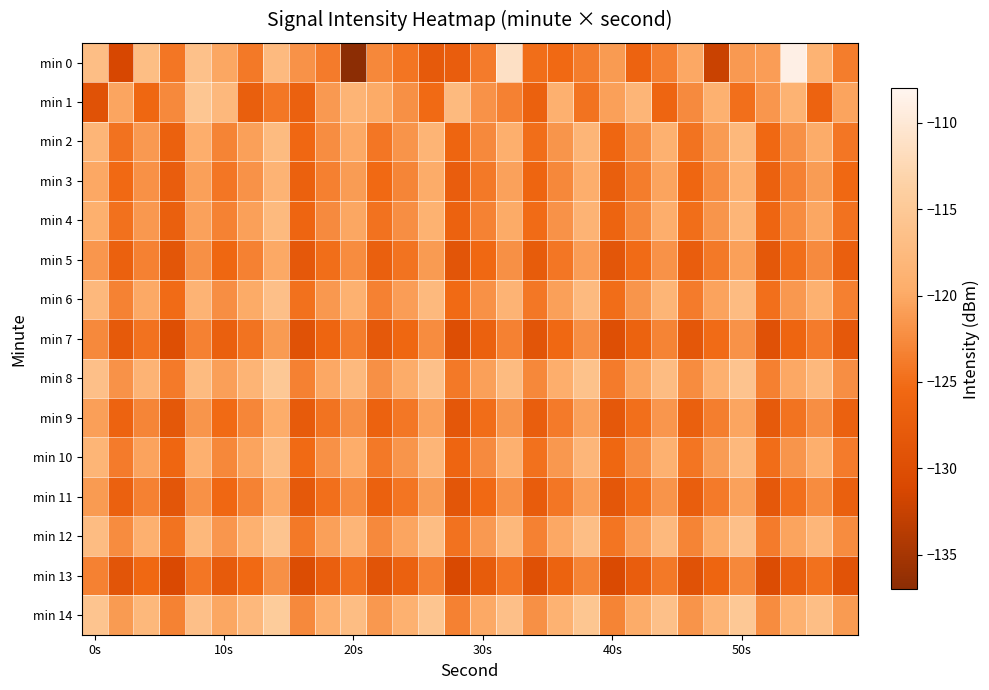

What is the greatest value displayed?

-108.8